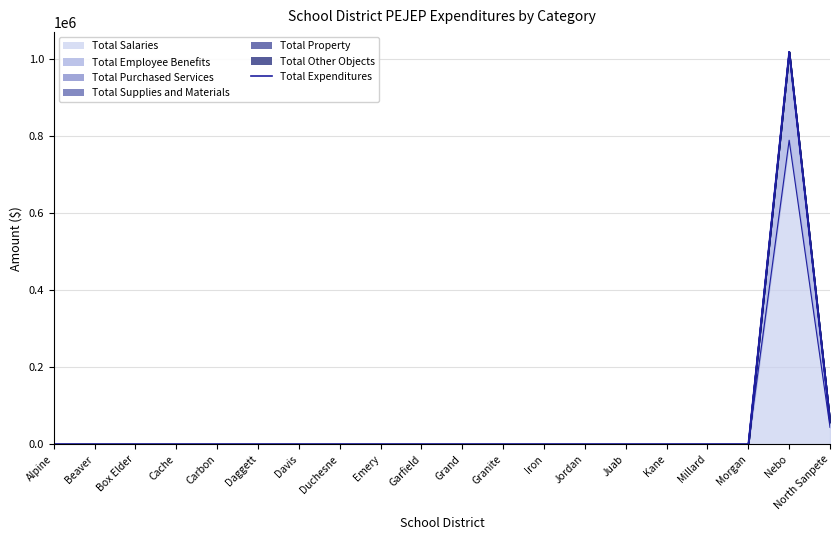

Reading left to right, what are all the values shown in this chart?

0.0	0.0	0.0	0.0	0.0	0.0	0.0	0.0	0.0	0.0	0.0	0.0	0.0	0.0	0.0	0.0	0.0	0.0	1018873.4	57837.8